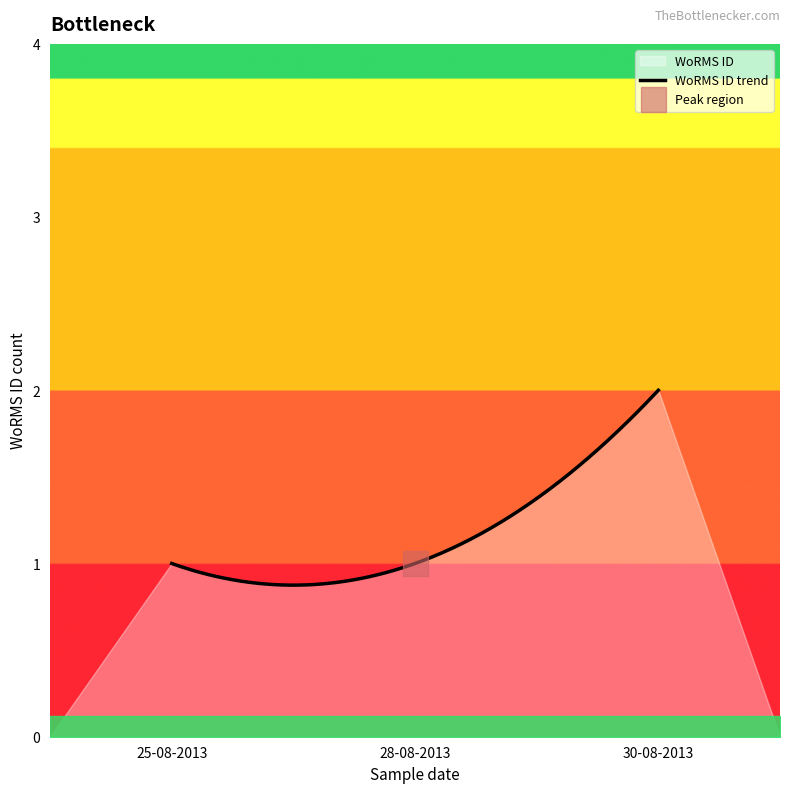

How many lines are shown in the chart?

1